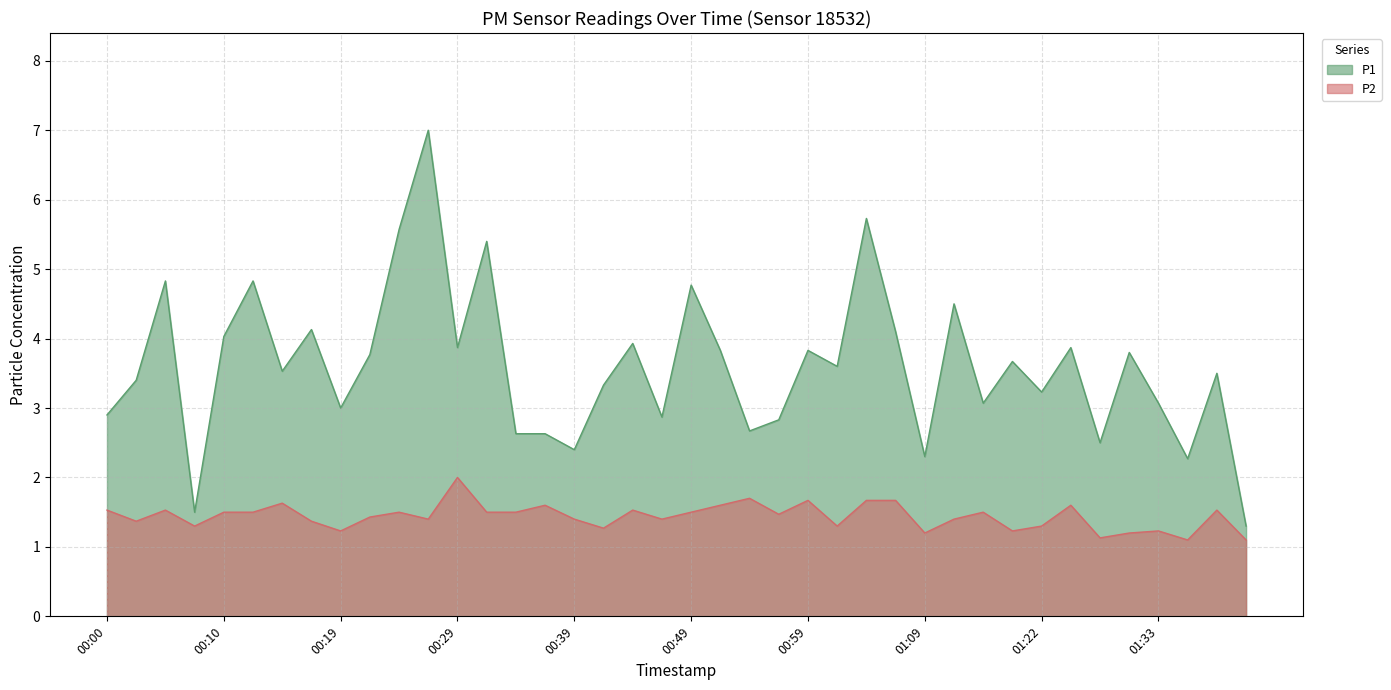

At which category is the sum across all series the highest?

00:27